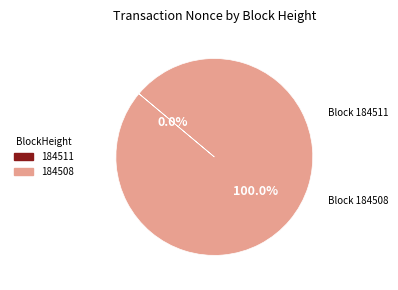

Which category accounts for the majority?

184508